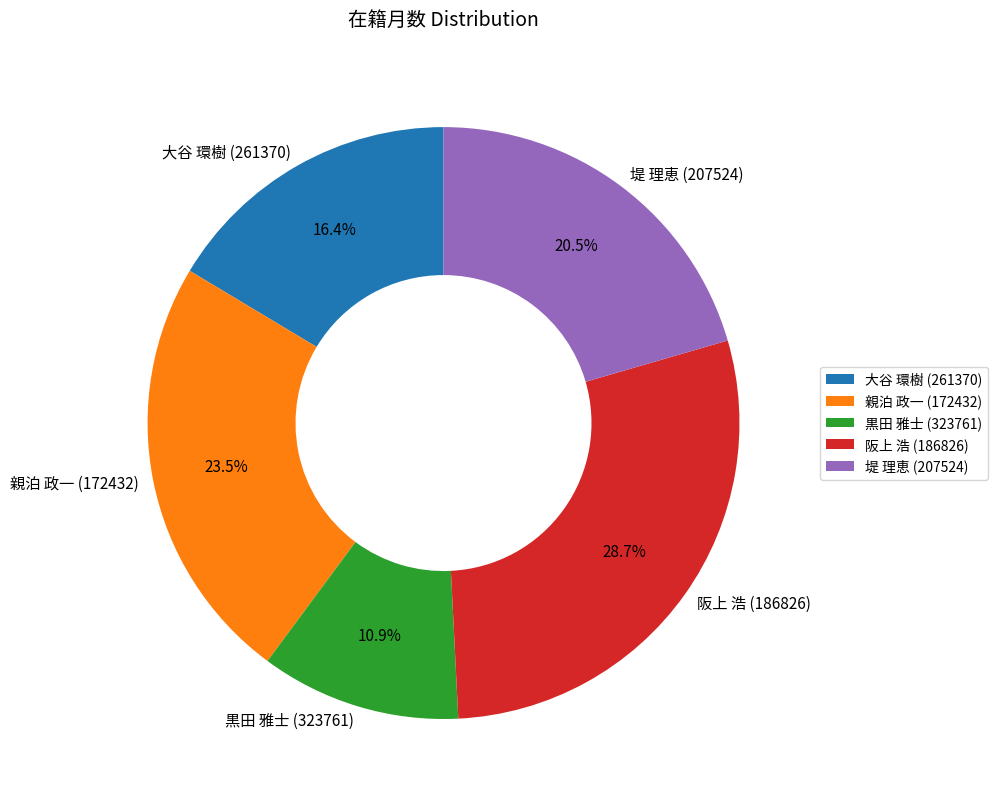

To the nearest percent, what is the average slice percentage?

20%